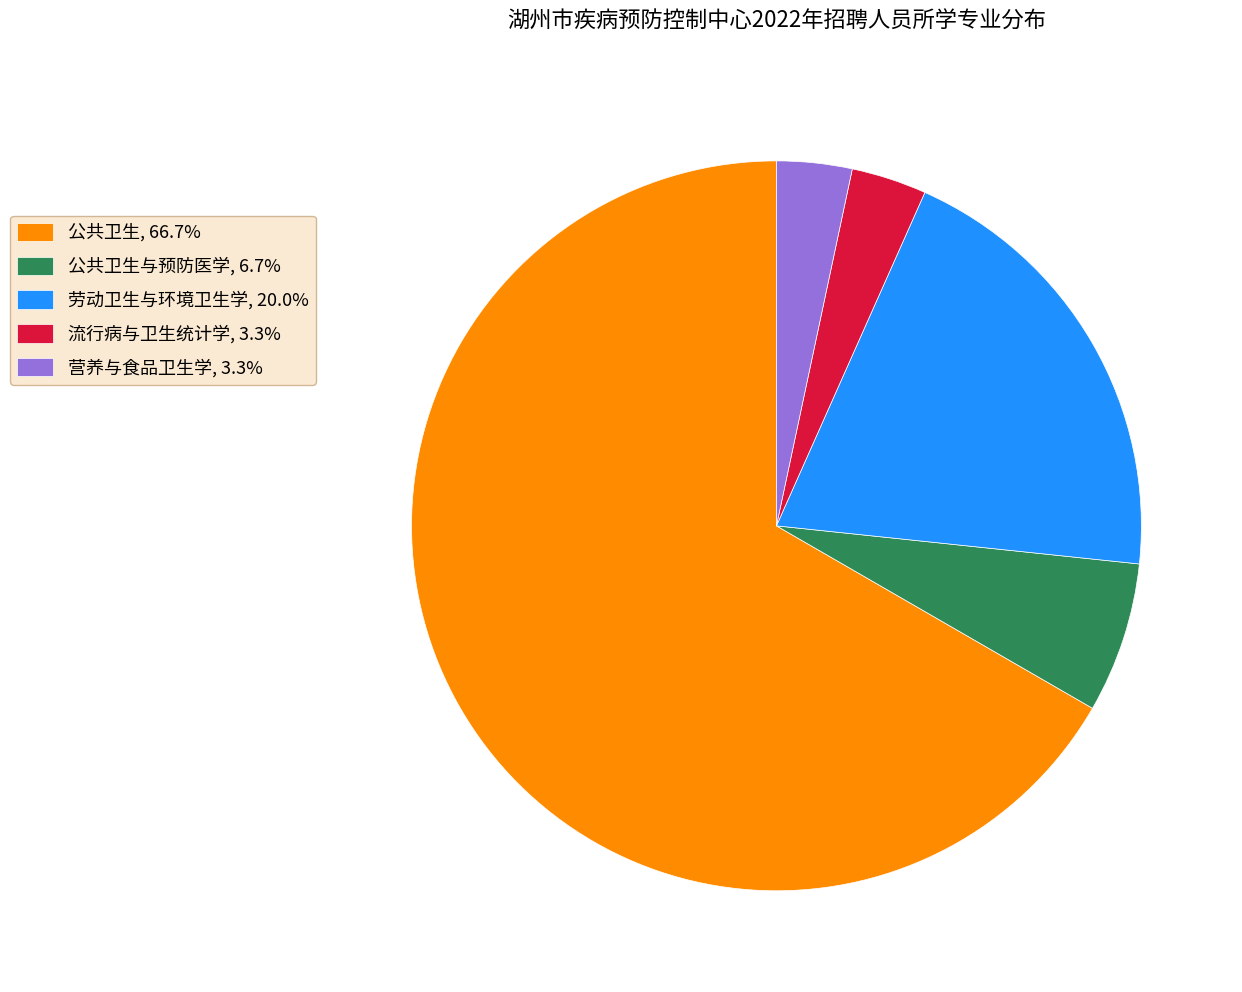

How many segments does this pie chart have?

5